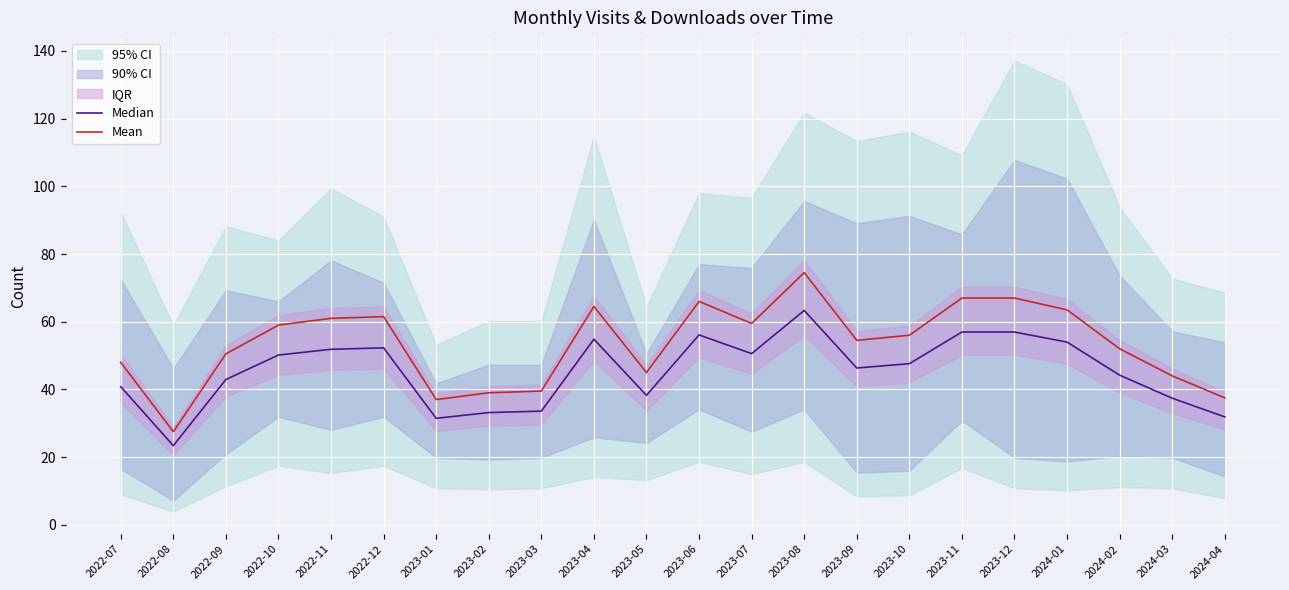

At how many categories does at least one series exceed 56?

10